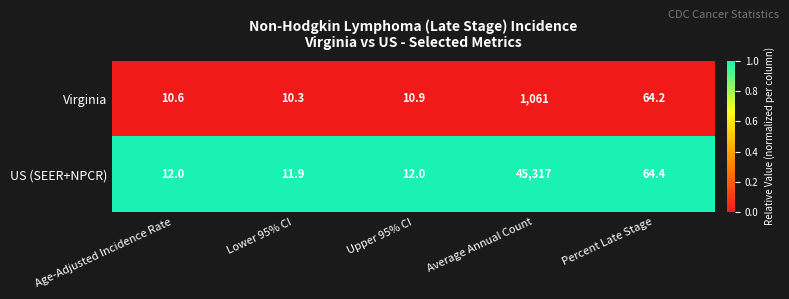

Which series has the largest range (max minus min)?

US (SEER+NPCR)